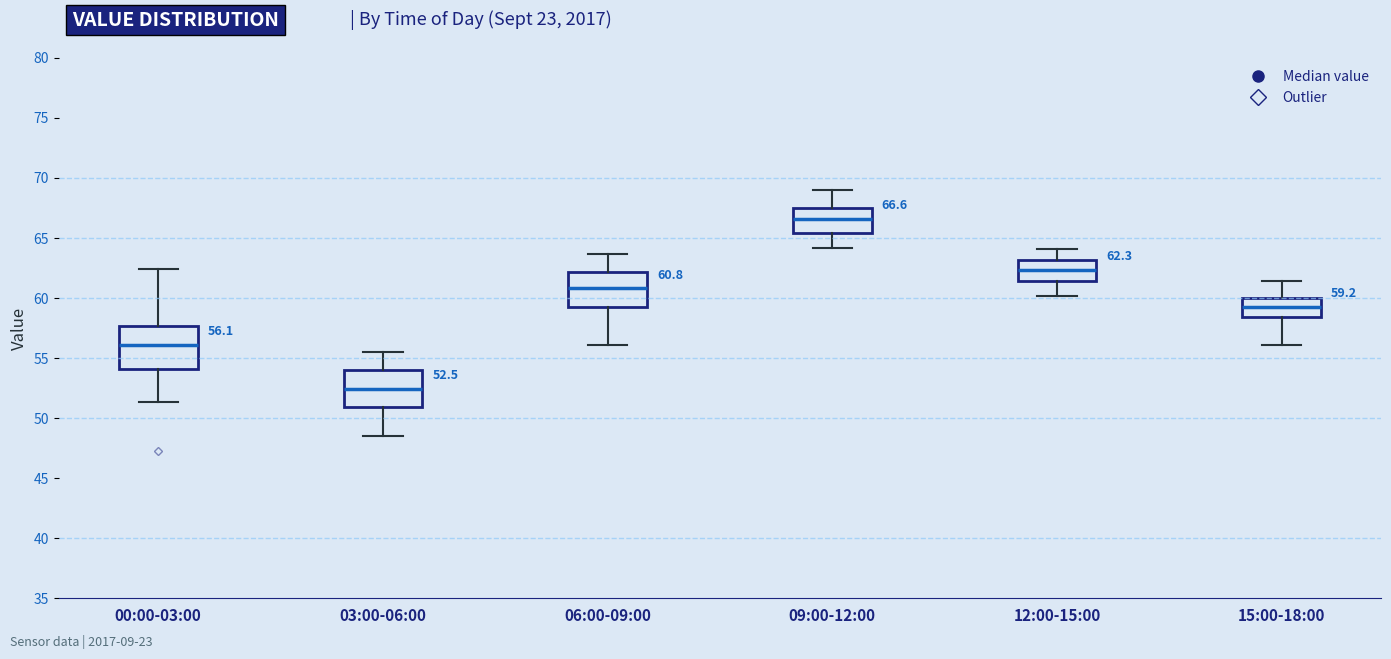

Which box's median line is the highest?

09:00-12:00